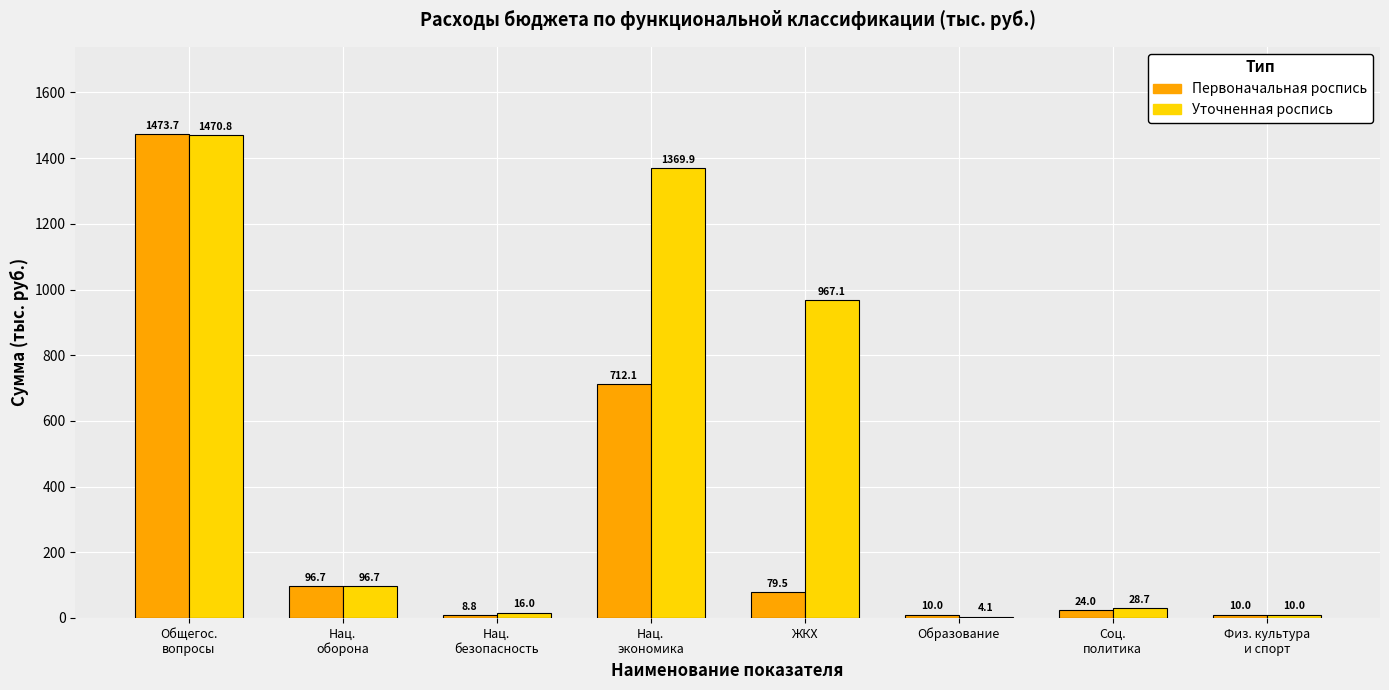

At which label does Первоначальная роспись first exceed 79?

Общегос.
вопросы